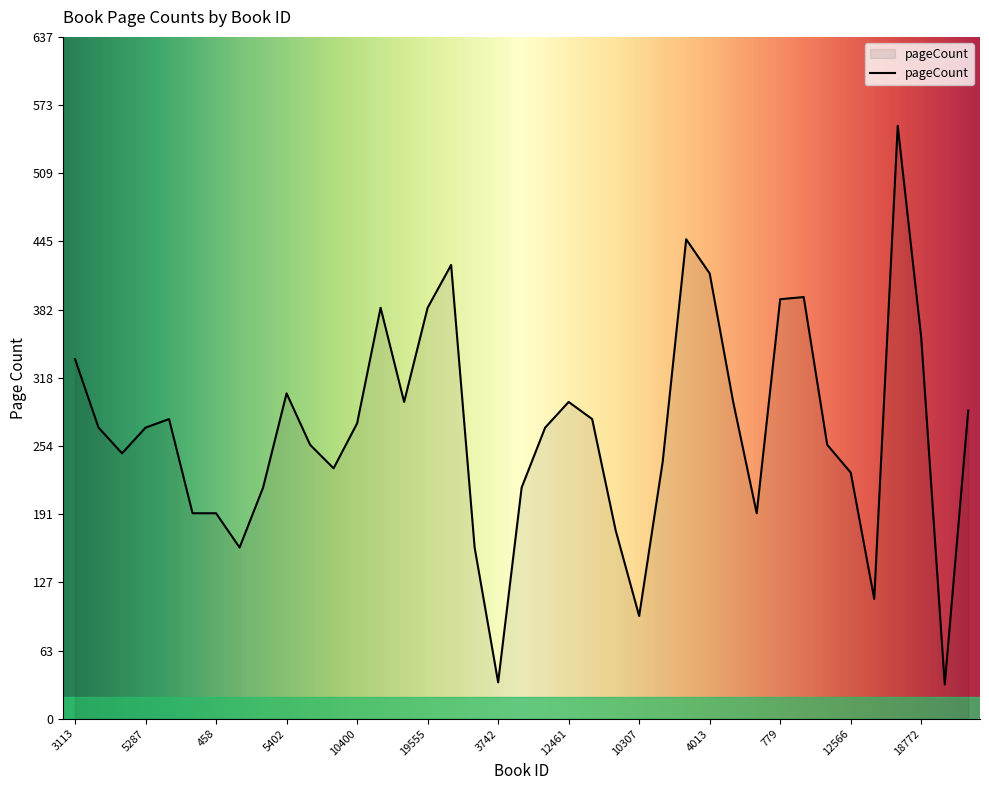

What is the maximum value shown in the chart?

554